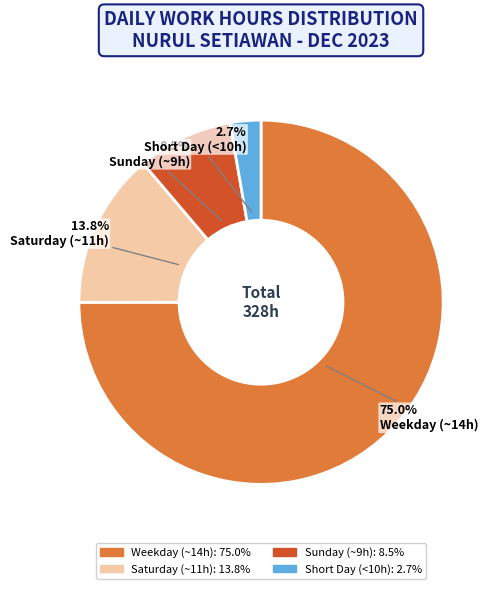

Does any single category account for the majority?

Yes